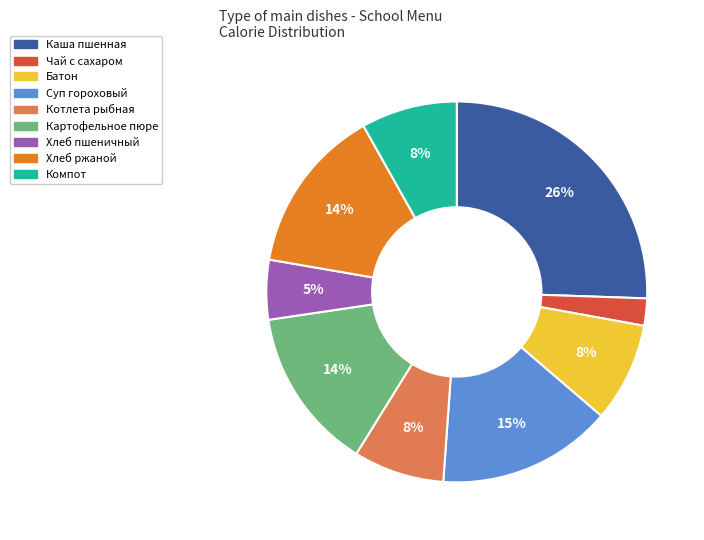

Is there a majority slice in this chart?

No